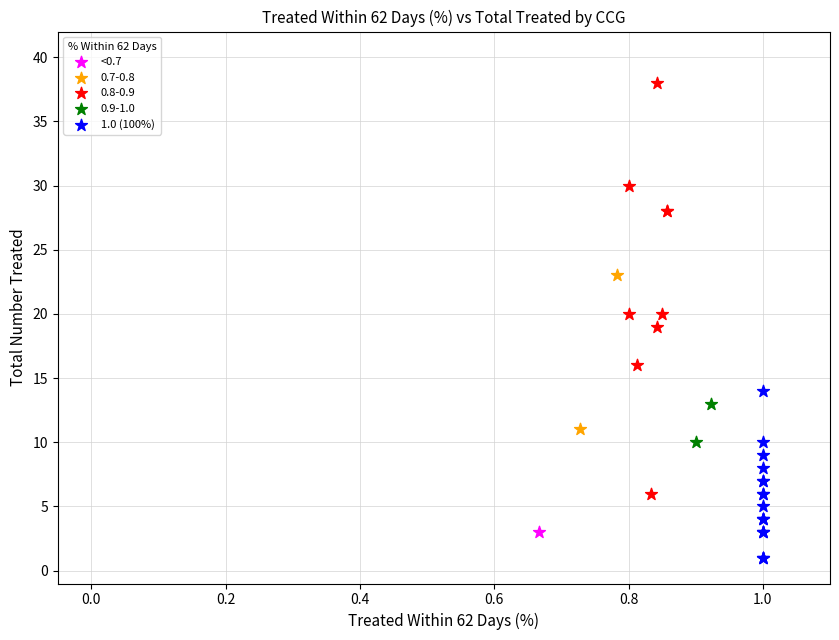

What are all the series names shown in the legend?

<0.7, 0.7-0.8, 0.8-0.9, 0.9-1.0, 1.0 (100%)